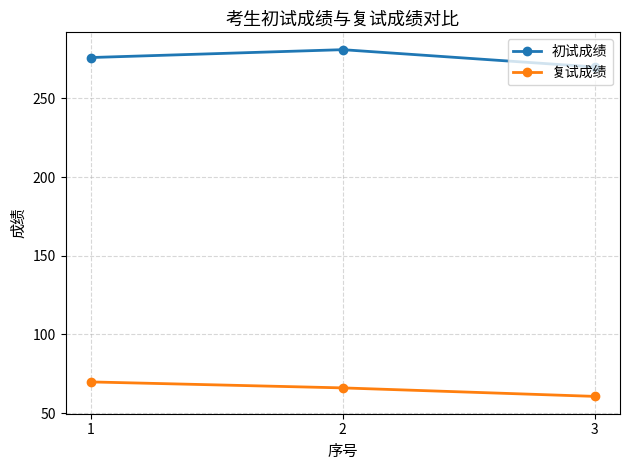

Is it true that 初试成绩 equals 366.9 at 2?

False